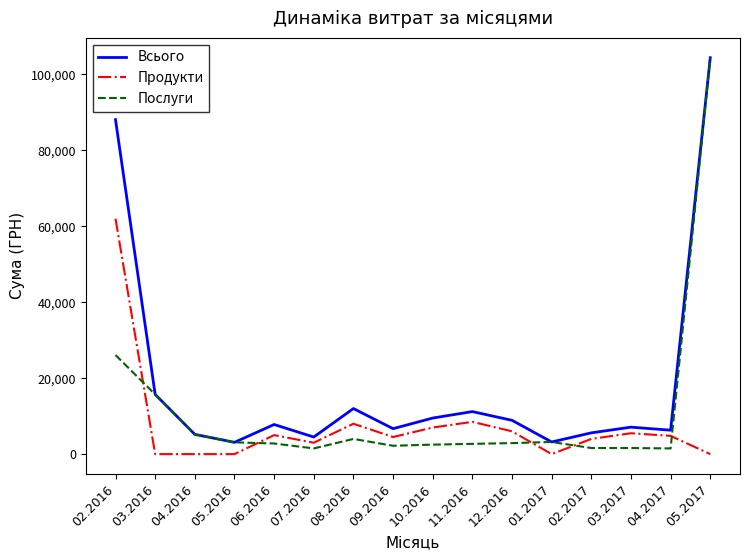

True or false: Послуги and Продукти cross at least once.

True